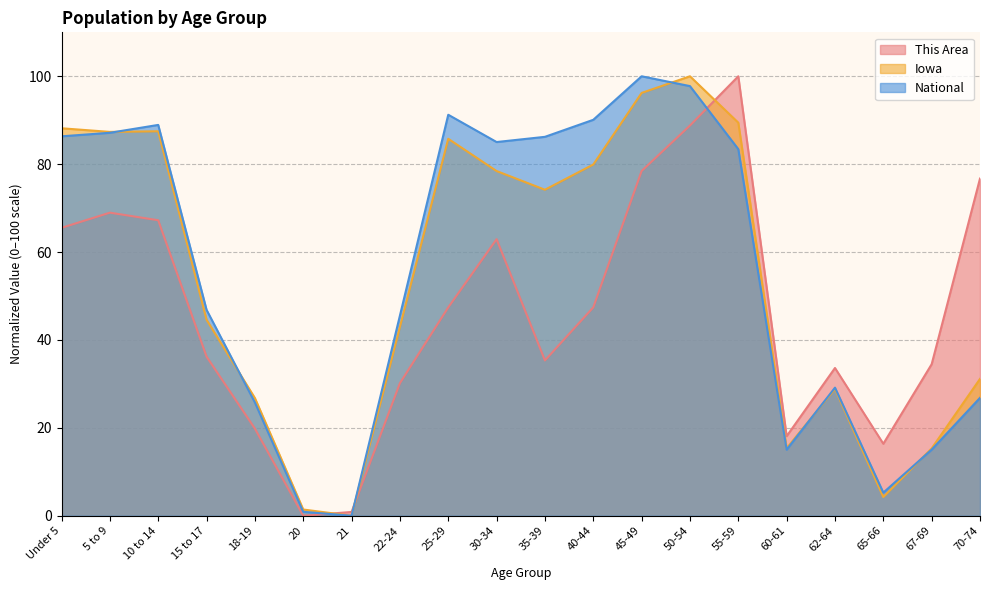

How many lines are shown in the chart?

3